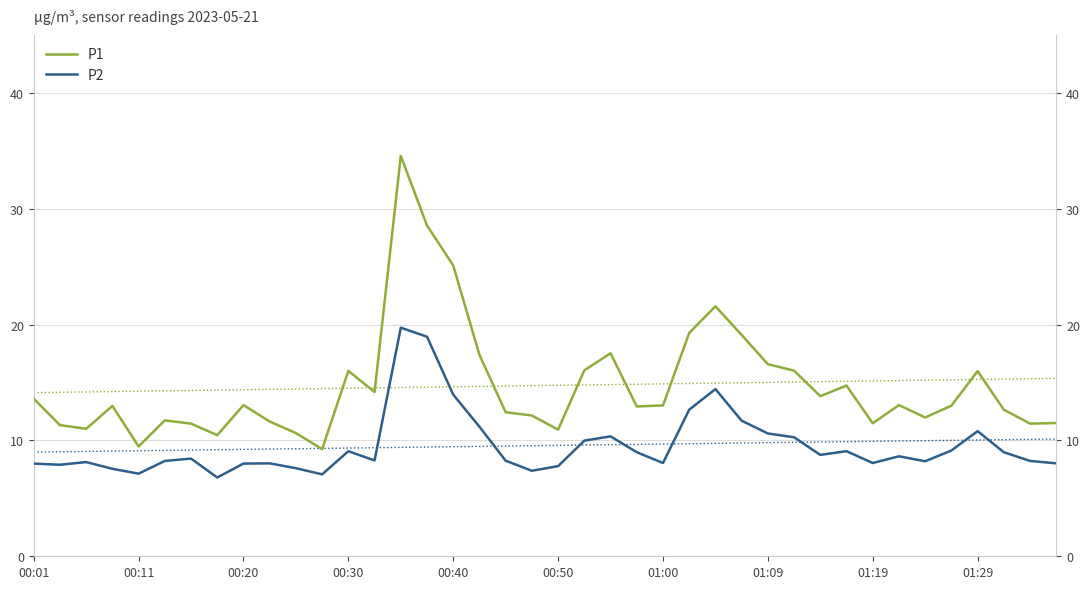

What are all the series names shown in the legend?

P1, P2